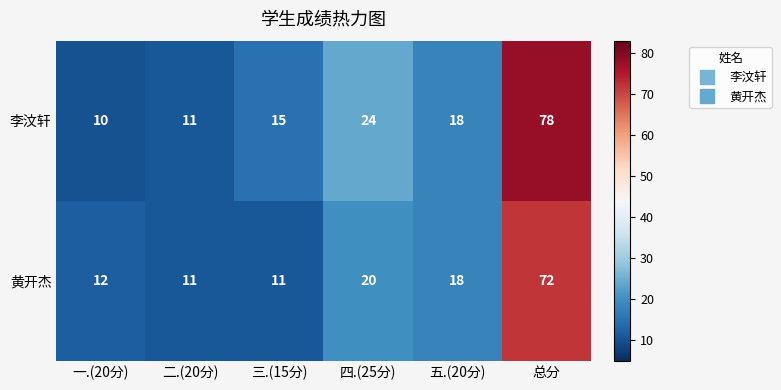

Rank the series at 一.(20分) from lowest to highest value.

李汶轩, 黄开杰